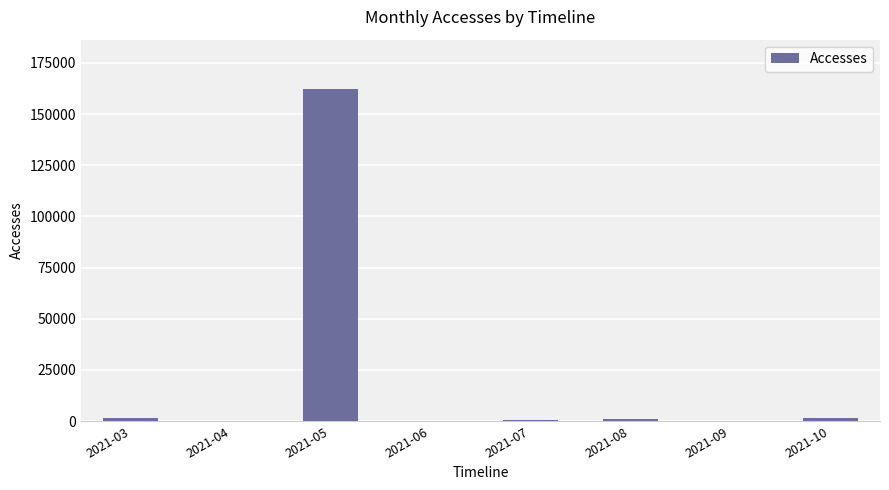

What is the difference between the values at 2021-04 and 2021-08?

864